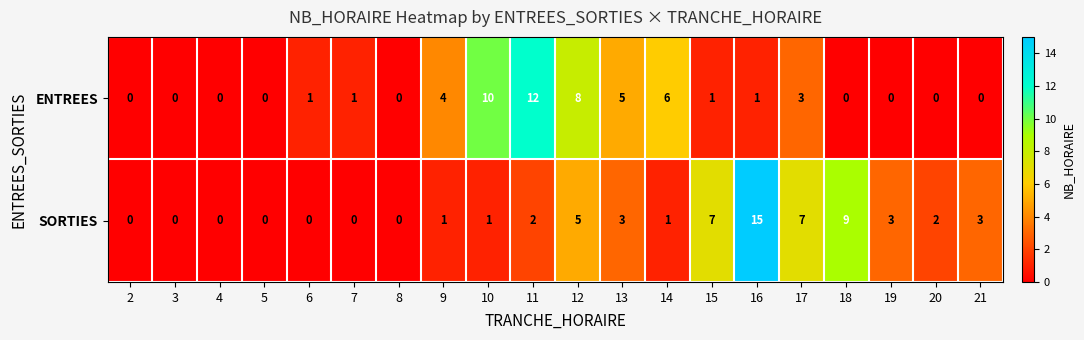

What is the average value of the SORTIES series?

3